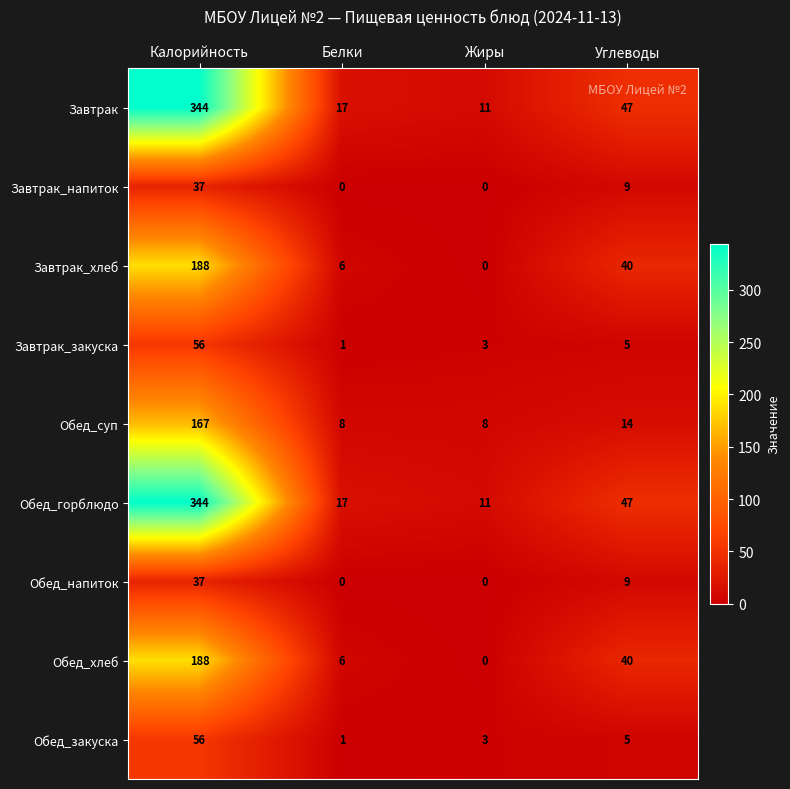

How many categories are shown in the chart?

4